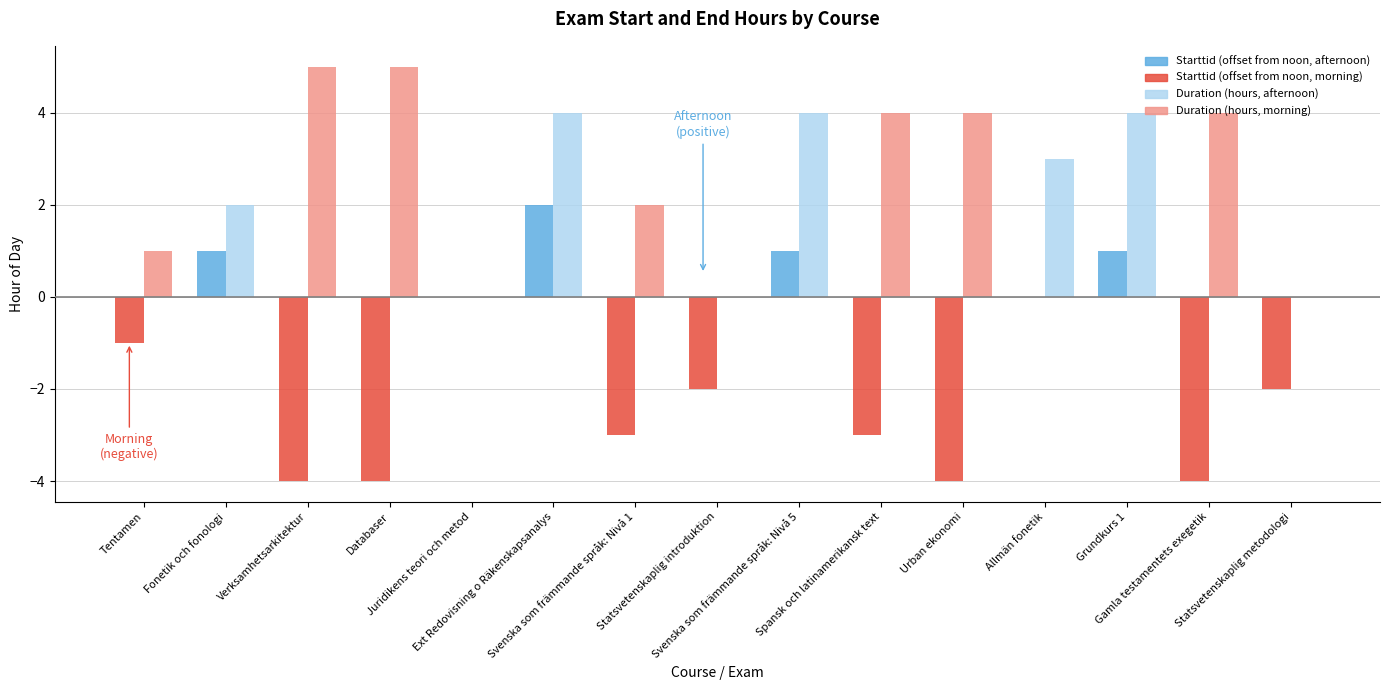

What is the greatest value displayed?

5